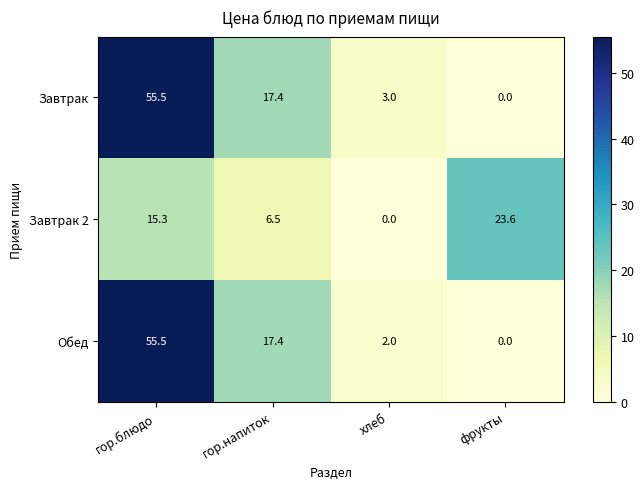

What is the sum of all Обед values?

74.9